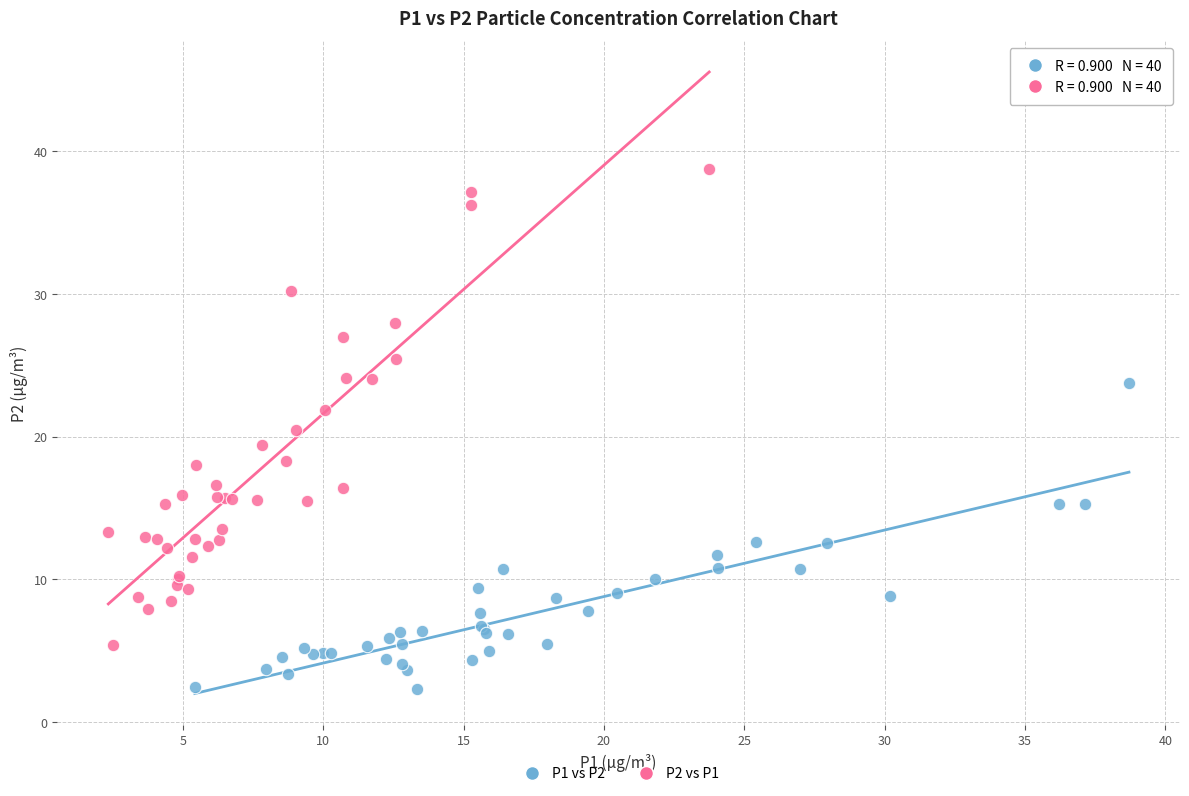

What are all the series names shown in the legend?

P1 vs P2, P2 vs P1